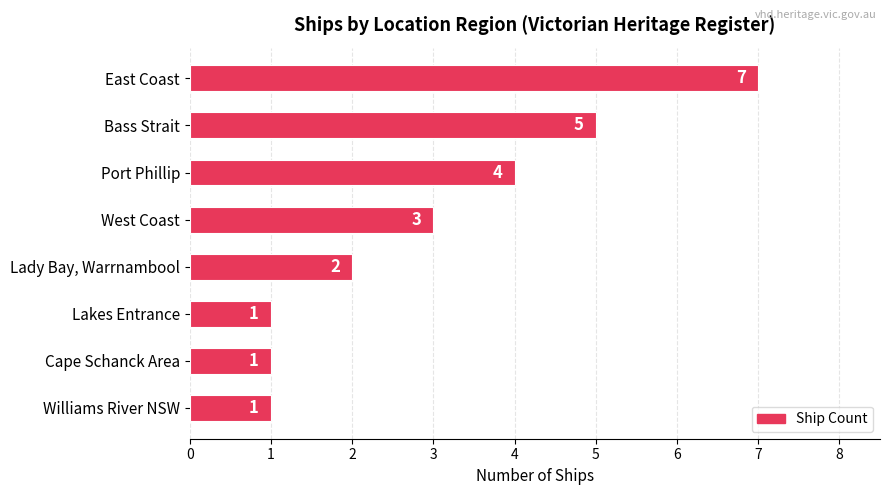

The value at Williams River NSW is 0. True or false?

False